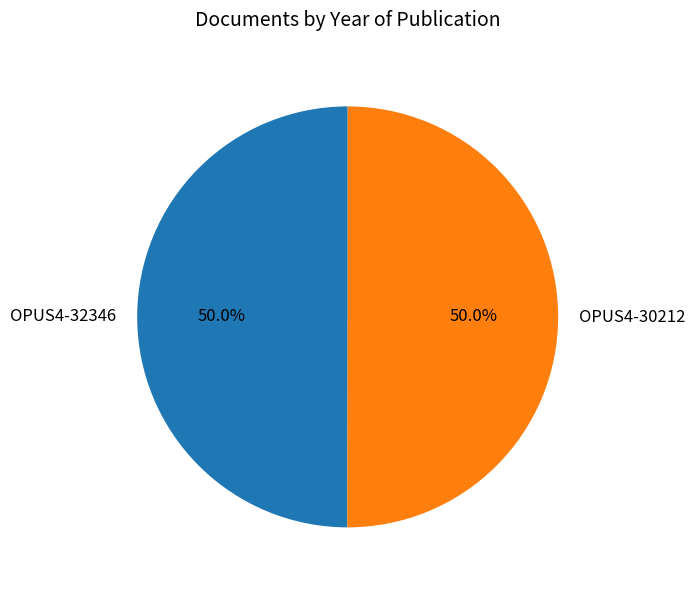

How many segments does this pie chart have?

2